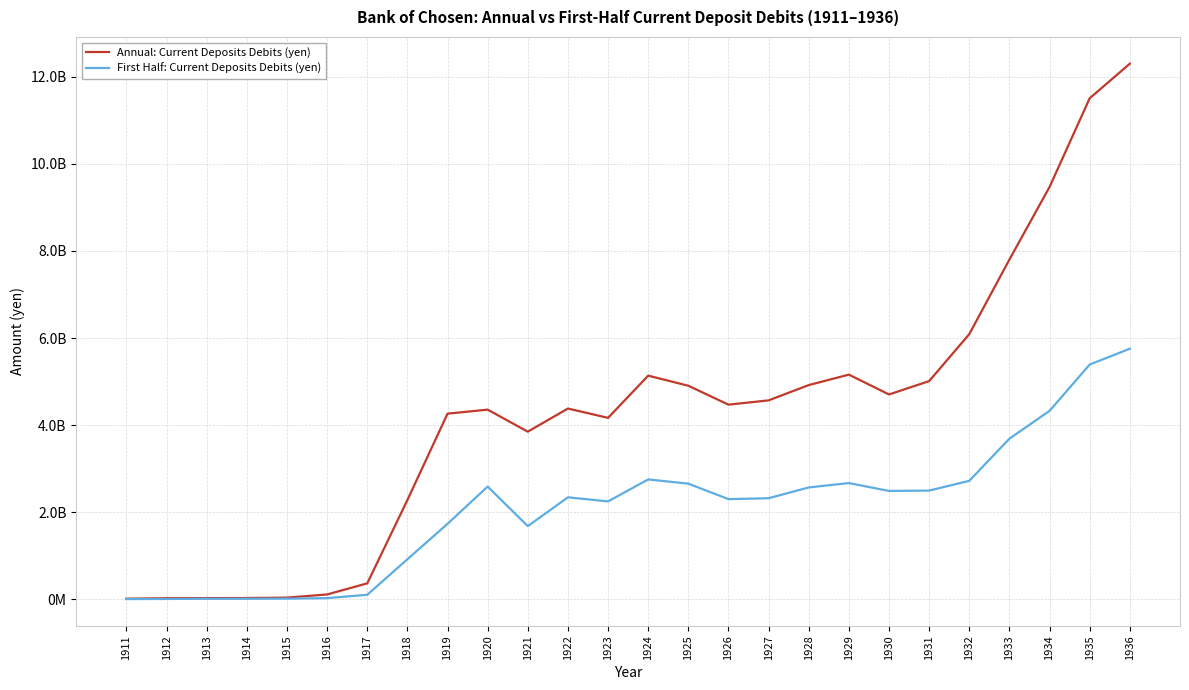

What are all the series names shown in the legend?

Annual: Current Deposits Debits (yen), First Half: Current Deposits Debits (yen)